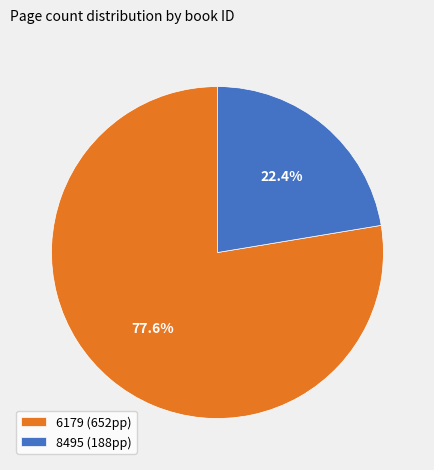

What is the smallest slice in the pie chart?

8495